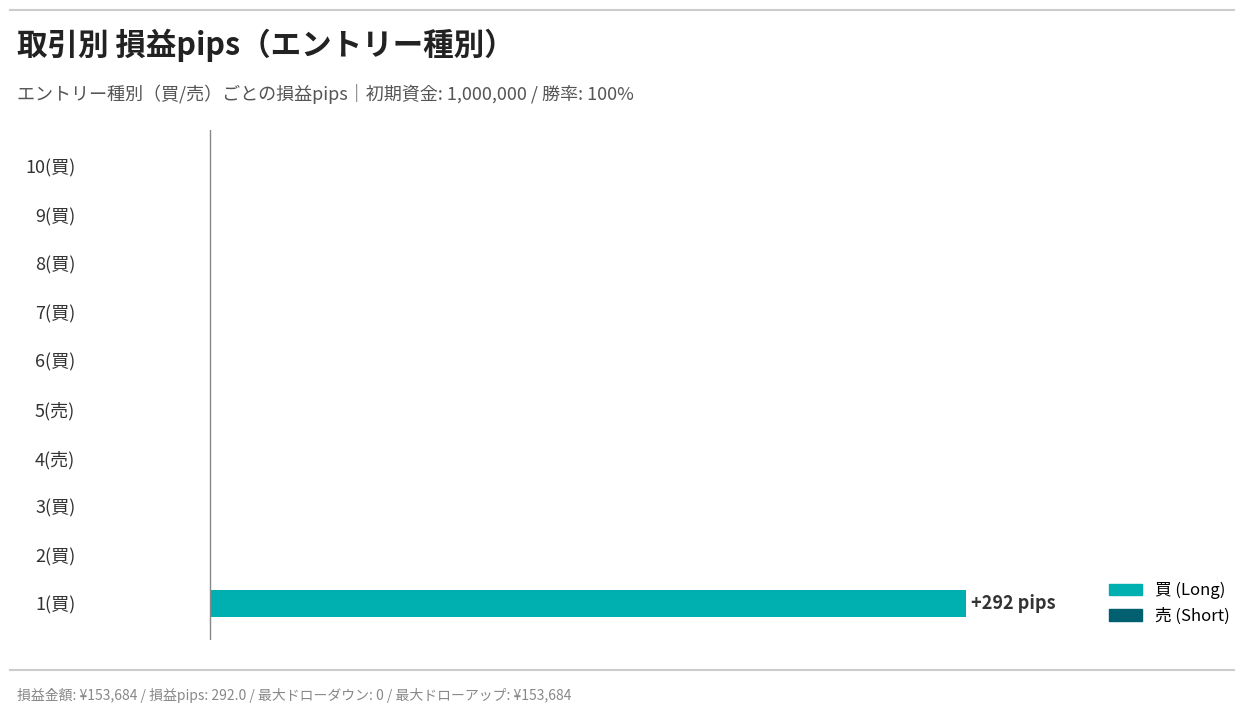

What is the average value?

29